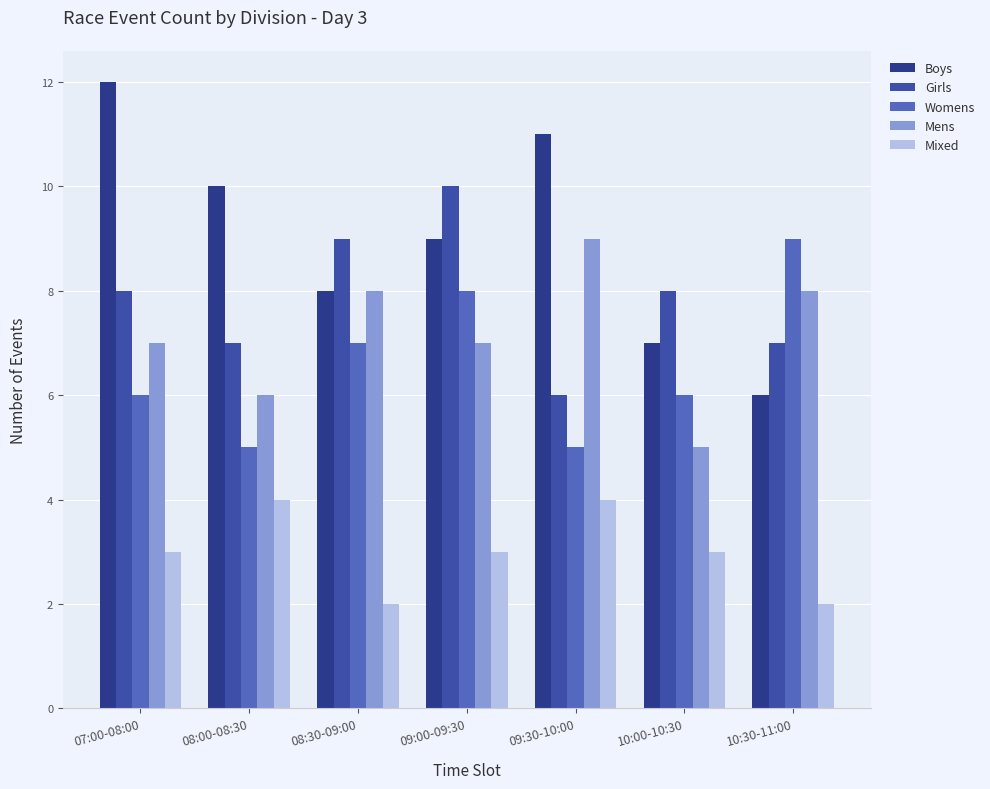

At which category is the sum across all series the highest?

09:00-09:30